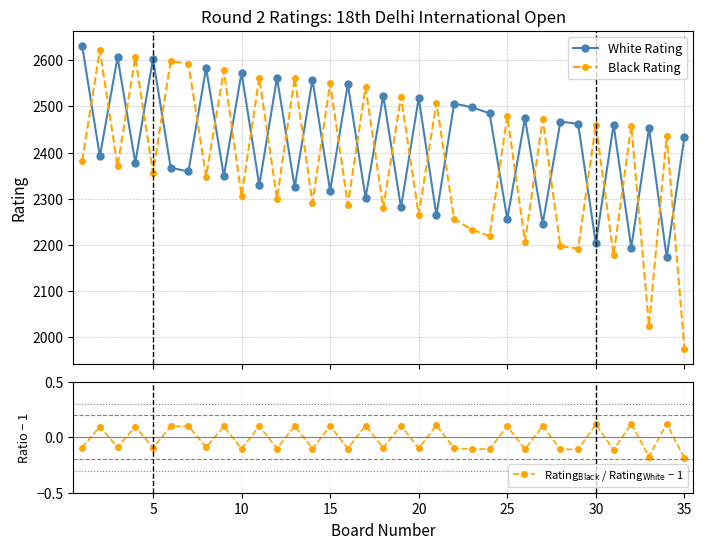

What is the difference between the maximum and minimum values in the Rating$_\mathrm{Black}$ / Rating$_\mathrm{White}$ − 1 series?

0.3